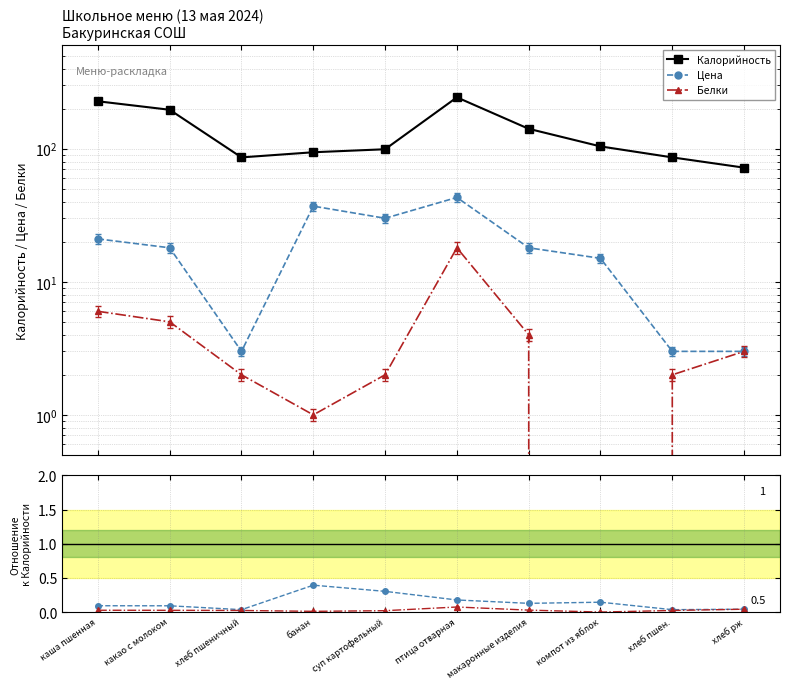

What position from the right is какао с молоком?

9